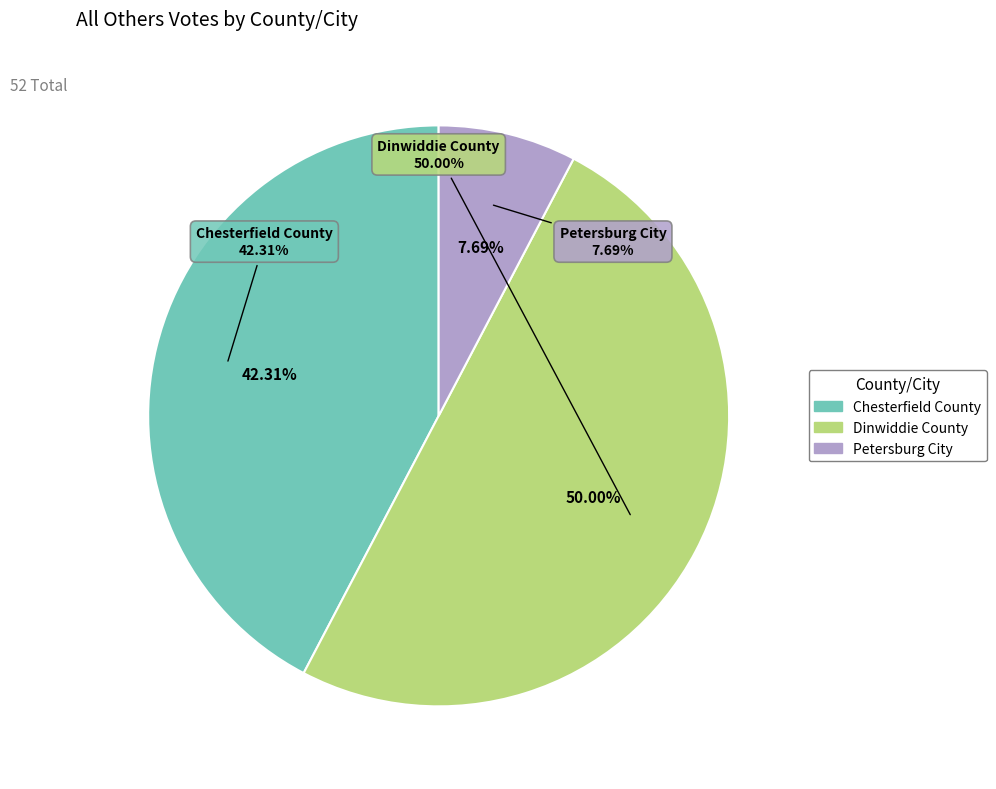

What is the total percentage of Petersburg City and Dinwiddie County?

57.7%